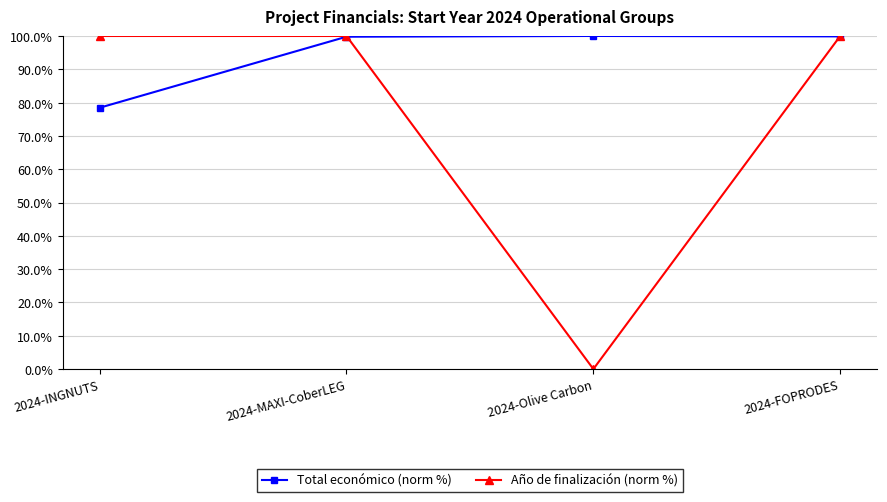

Which series has the widest spread of values?

Año de finalización (norm %)